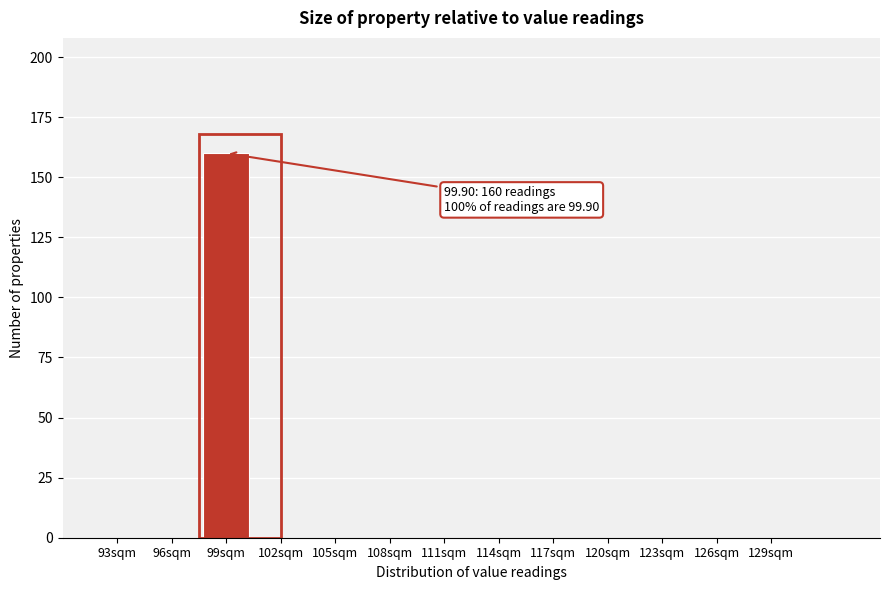

Reading left to right, list all the values displayed in this chart.

93sqm=0	96sqm=0	99sqm=160	102sqm=0	105sqm=0	108sqm=0	111sqm=0	114sqm=0	117sqm=0	120sqm=0	123sqm=0	126sqm=0	129sqm=0